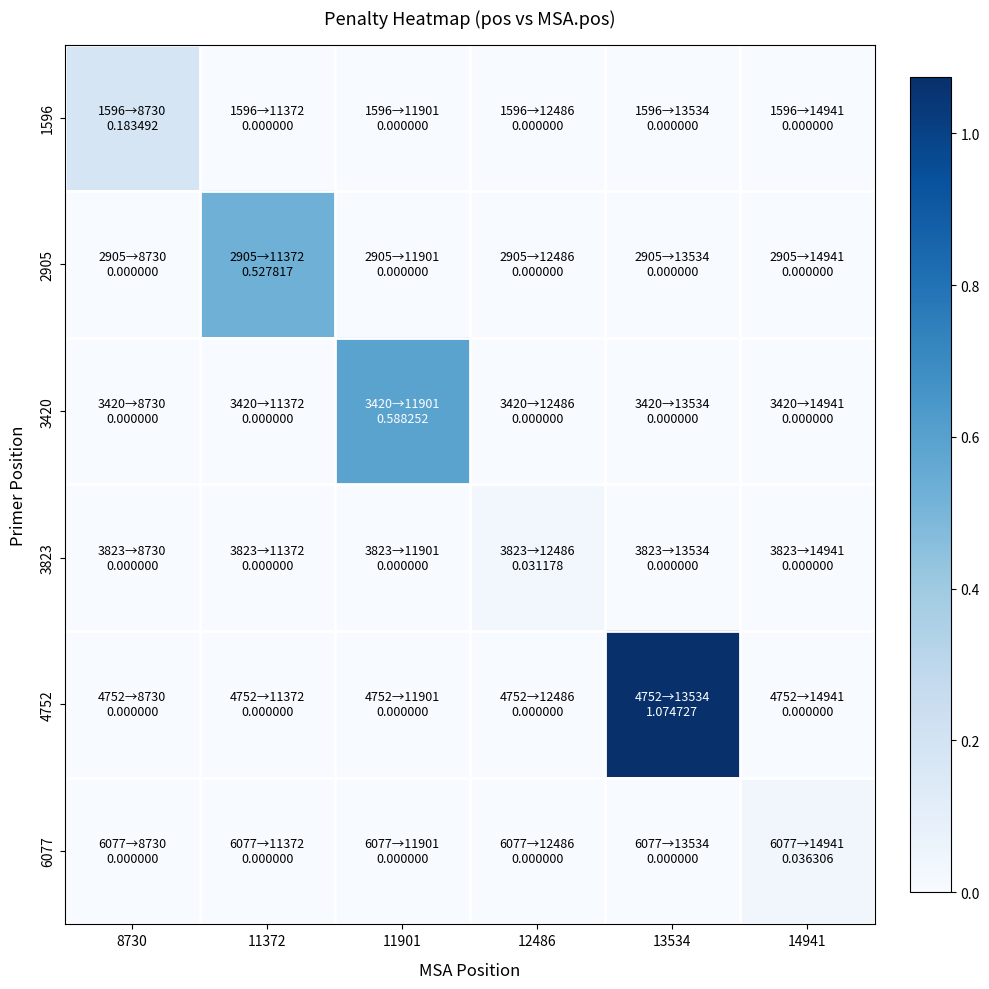

List the series in order of their peak value, lowest first.

3823, 6077, 1596, 2905, 3420, 4752